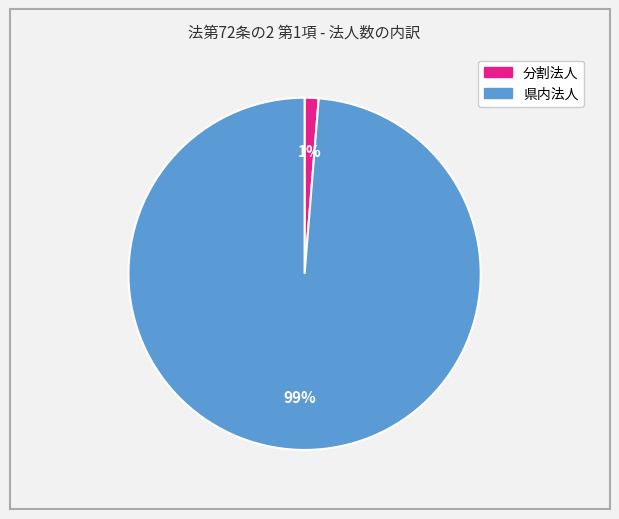

Do 県内法人 and 分割法人 together represent more than half of the pie?

Yes